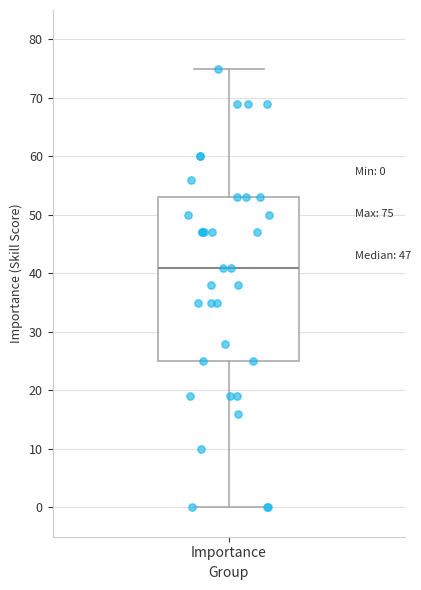

Where does the upper whisker of the box for Importance end on the y-axis? The values are not printed on the chart, so give them approximately, as read against the axis.

75